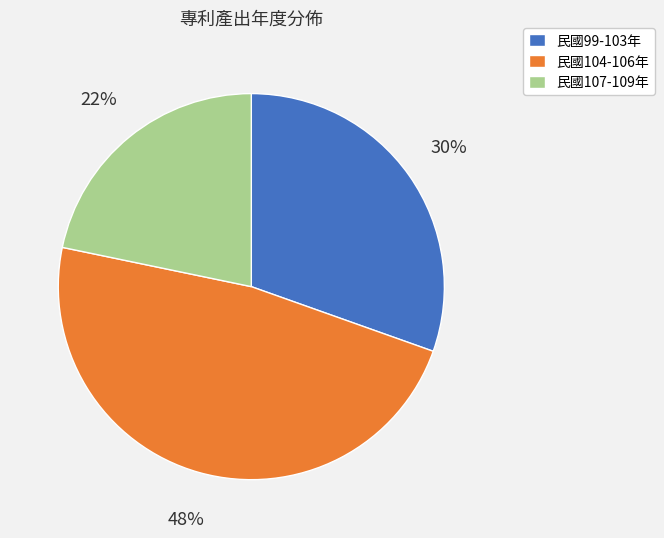

Is it true that 民國104-106年 is 58% of the pie?

False